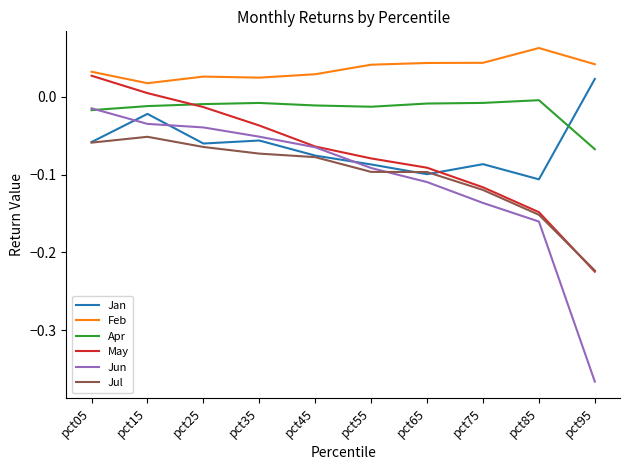

At which category does Jul reach its first local peak?

pct15